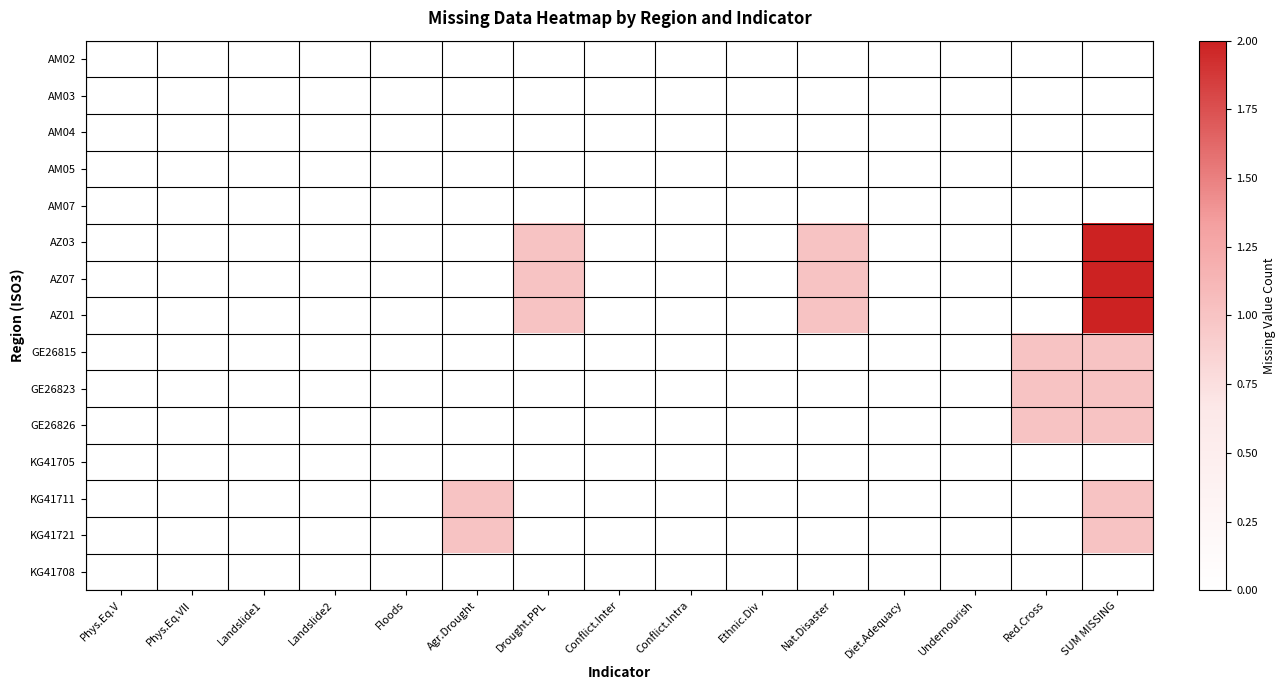

At which category is the sum across all series the highest?

SUM MISSING